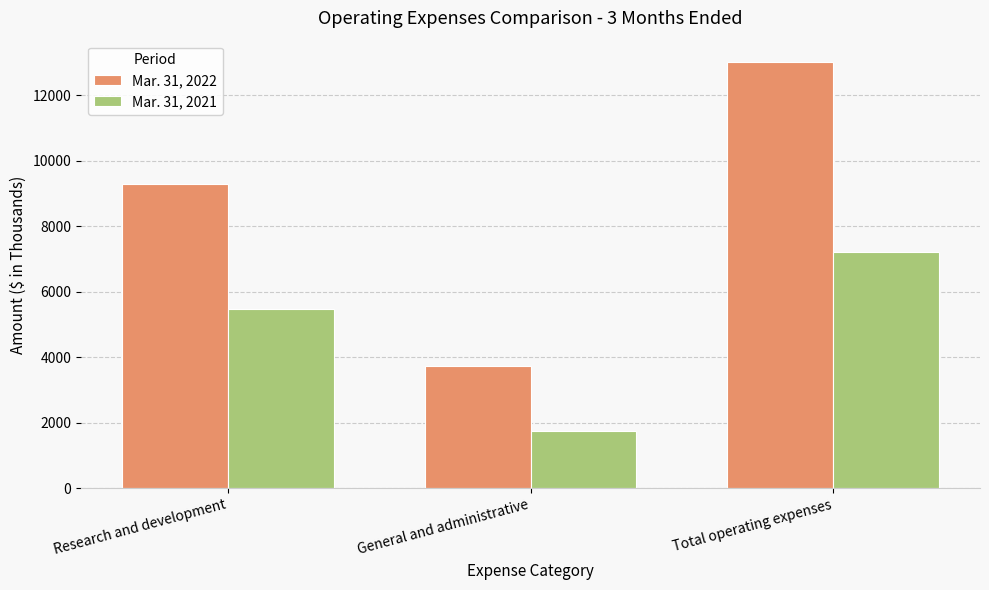

Is the value of Mar. 31, 2021 at Total operating expenses greater than the value of Mar. 31, 2022 at General and administrative?

Yes